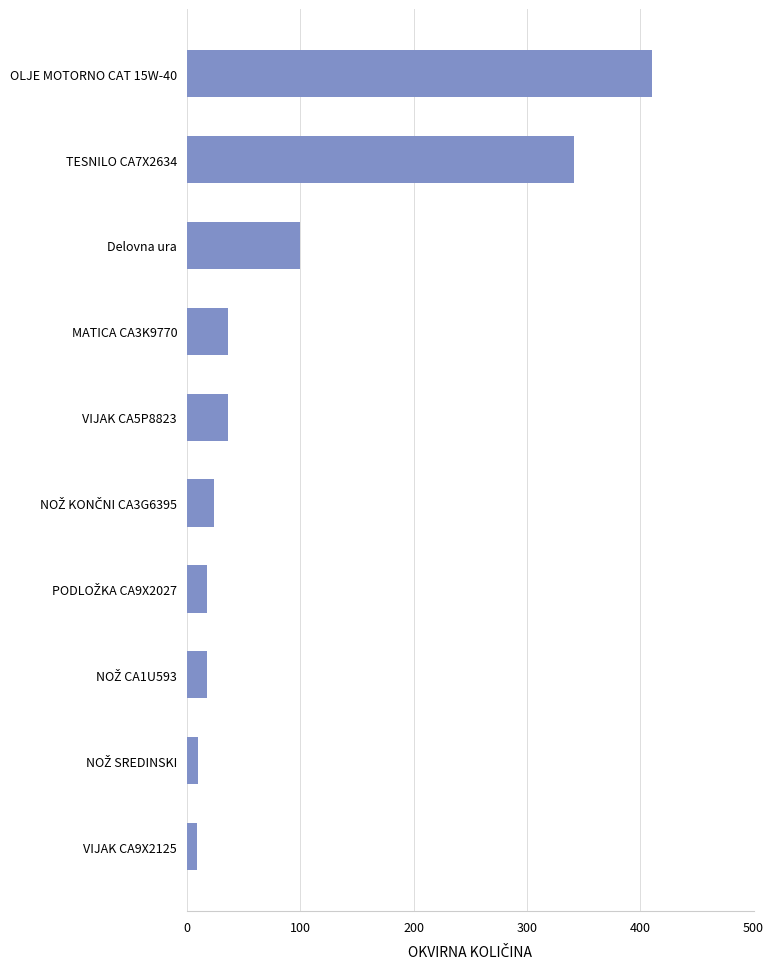

True or false: the data shows 16 at MATICA CA3K9770.

False